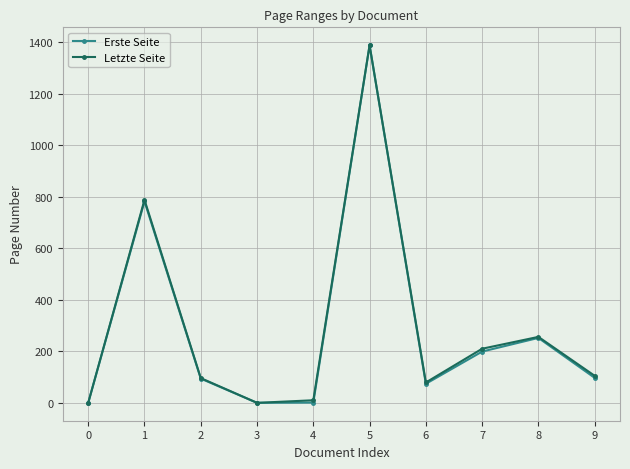

Where does the Letzte Seite series first go above 105?

1